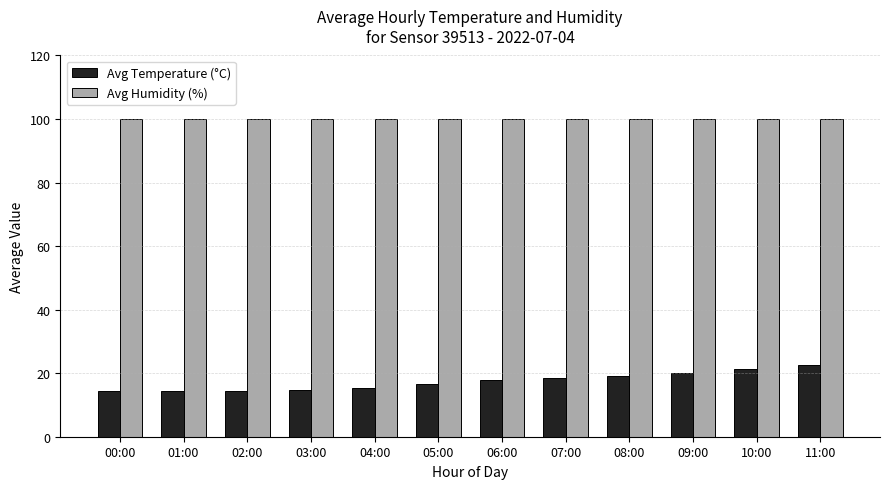

The Avg Temperature (°C) series shows 7.3 at 05:00. True or false?

False